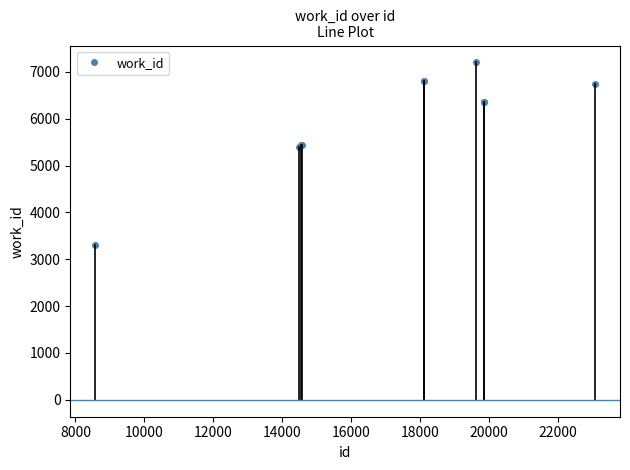

What is the greatest value displayed?

7201